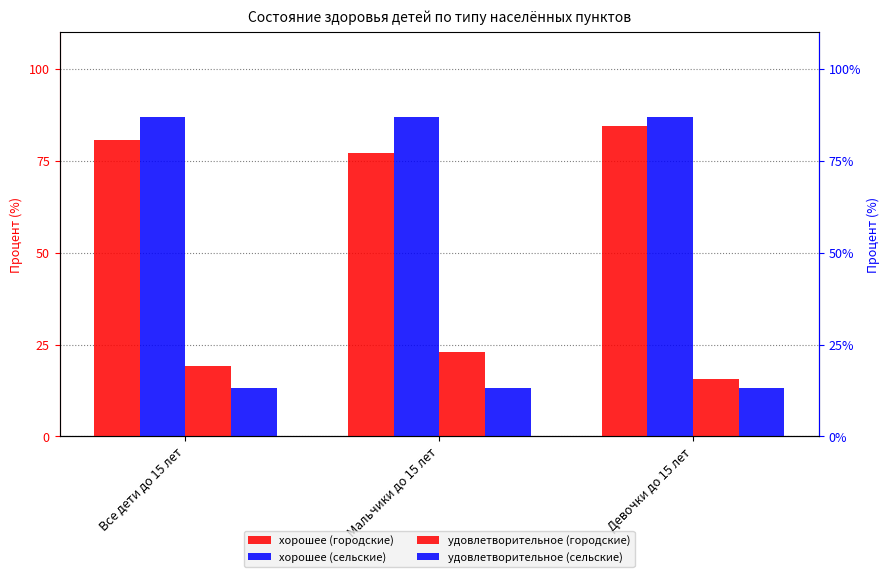

List the labels in order of хорошее (городские) value, smallest first.

Мальчики до 15 лет, Все дети до 15 лет, Девочки до 15 лет